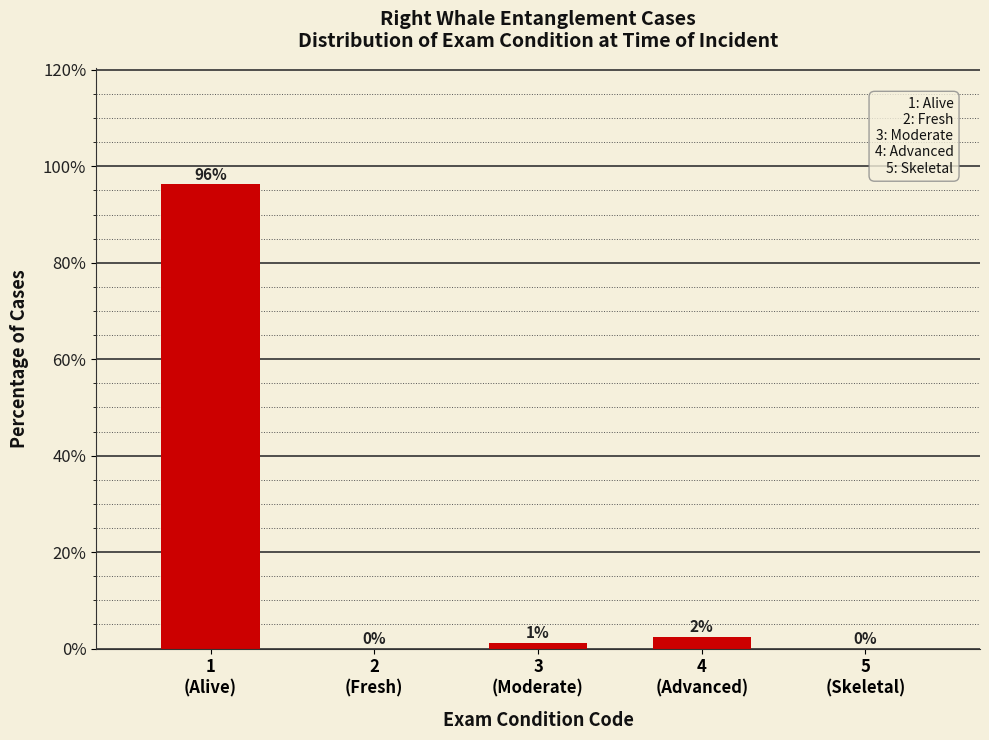

What is the maximum value shown in the chart?

96.3